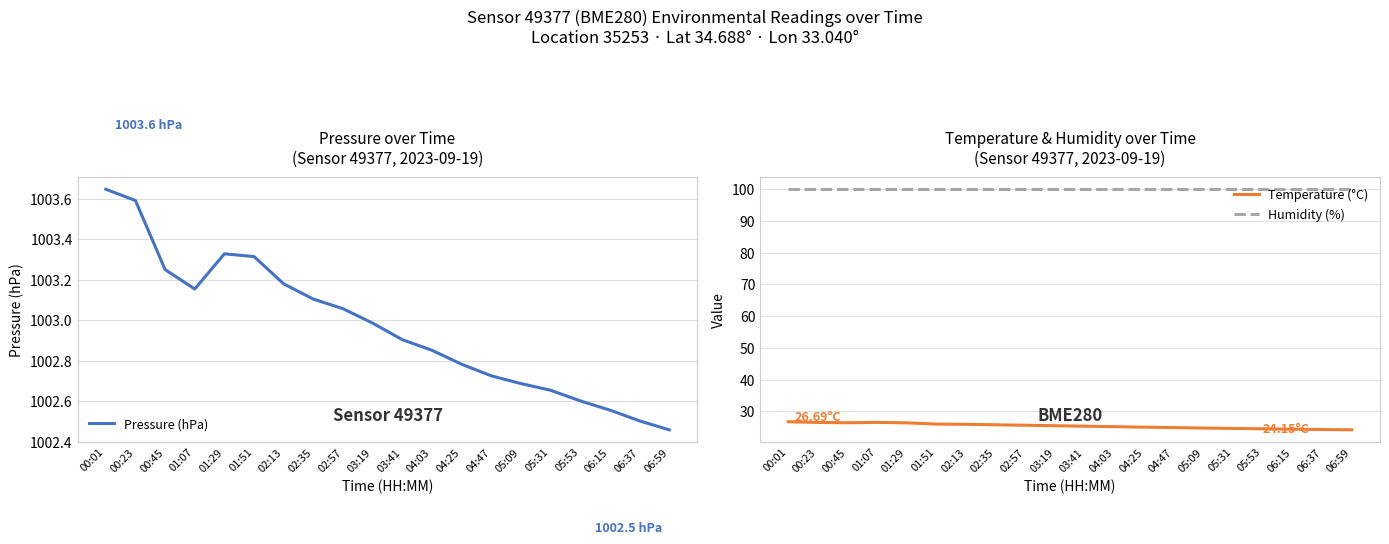

True or false: Humidity (%) and Temperature (°C) cross at least once.

False